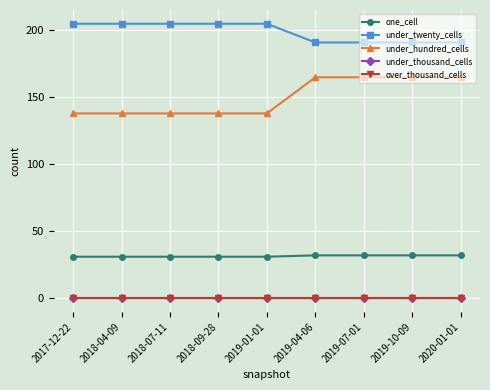

Reading left to right, transcribe all the data shown in this chart.

one_cell: 31	31	31	31	31	32	32	32	32
under_twenty_cells: 205	205	205	205	205	191	191	191	191
under_hundred_cells: 138	138	138	138	138	165	165	165	165
under_thousand_cells: 0	0	0	0	0	0	0	0	0
over_thousand_cells: 0	0	0	0	0	0	0	0	0